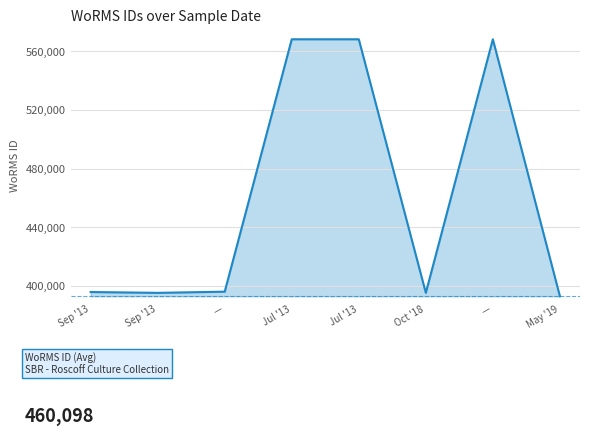

At which category does the data reach its first local valley?

Sep '13